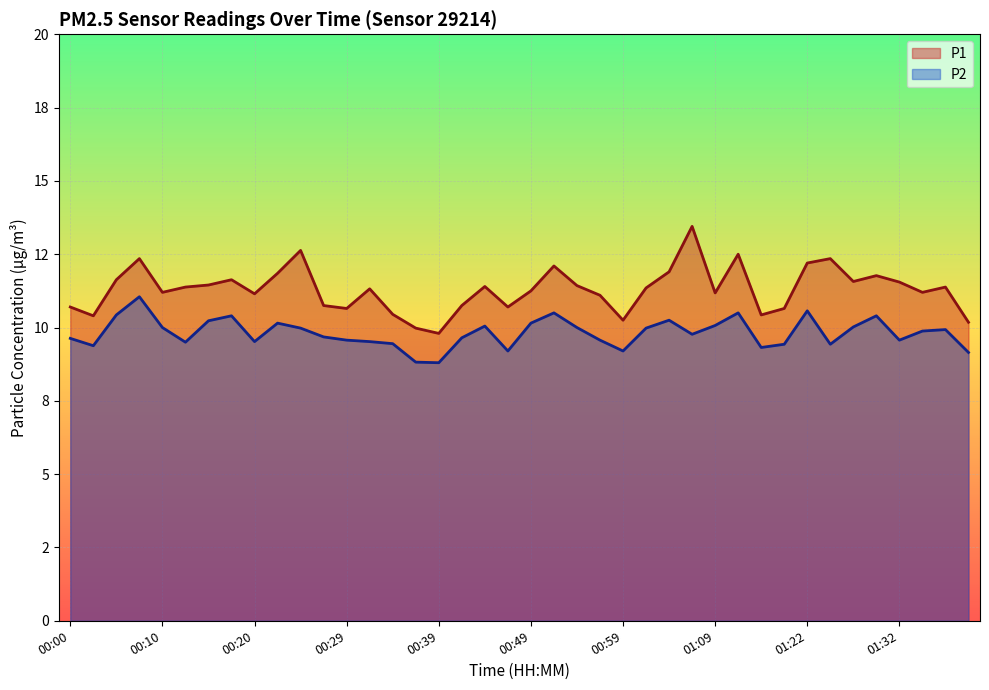

What is the label of the 14th point from the right?

01:04